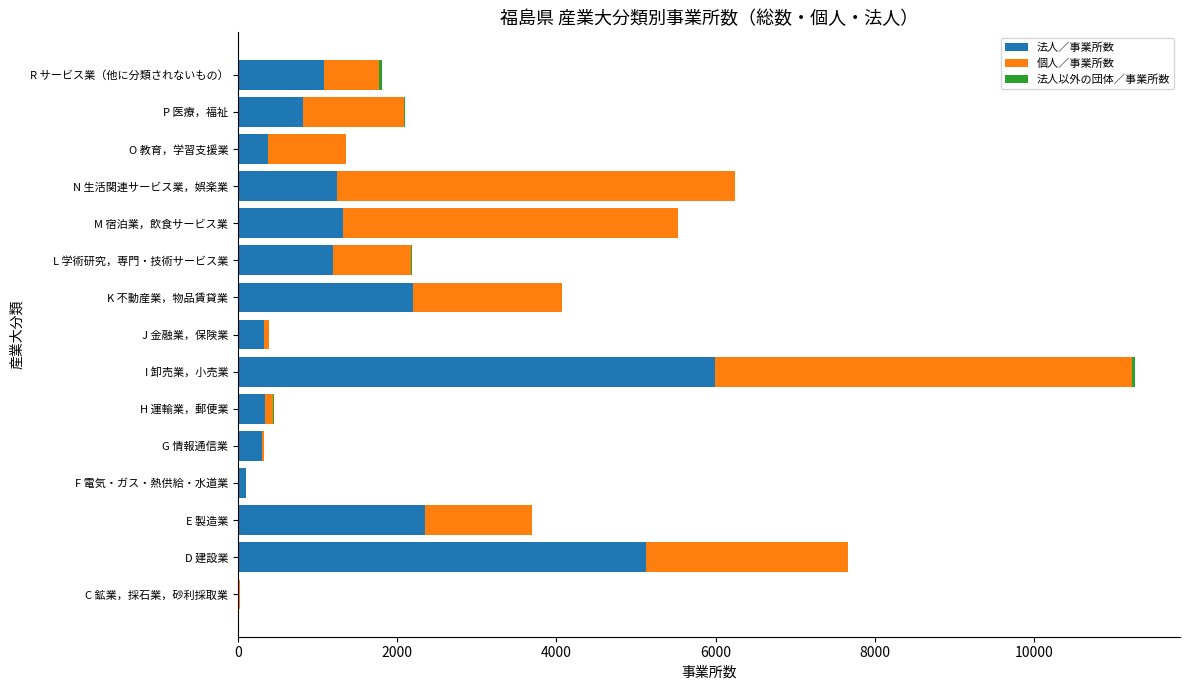

At which category is the sum across all series the highest?

I 卸売業，小売業